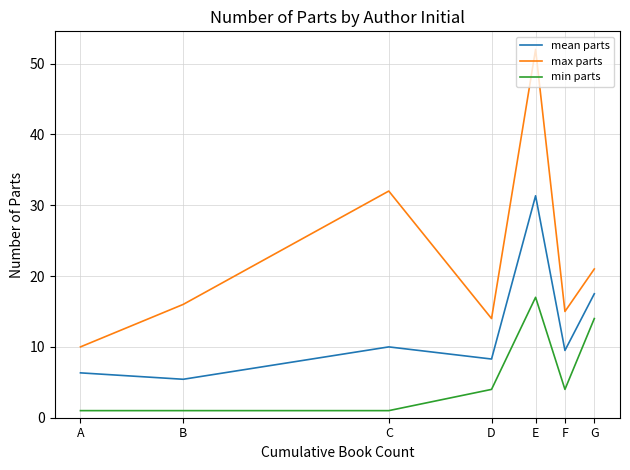

Which series has the widest spread of values?

max parts